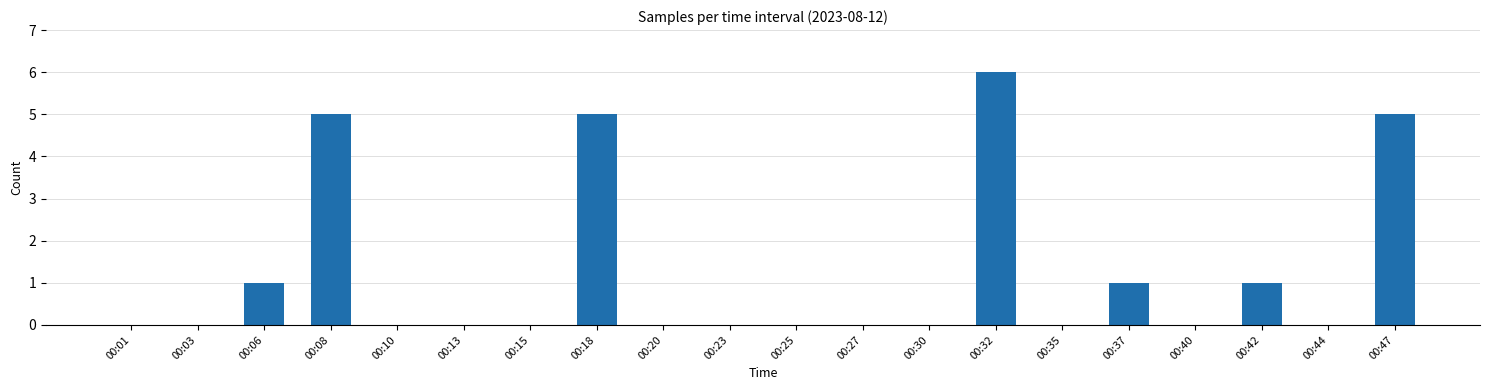

What is the change in value from 00:40 to 00:47?

+5